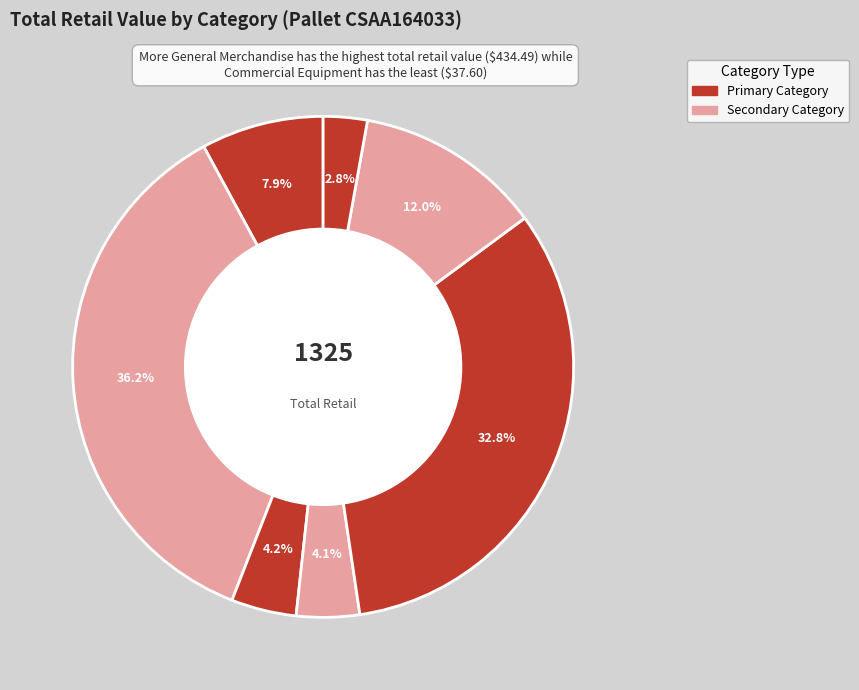

Which slice is the smallest?

Commercial Equipment